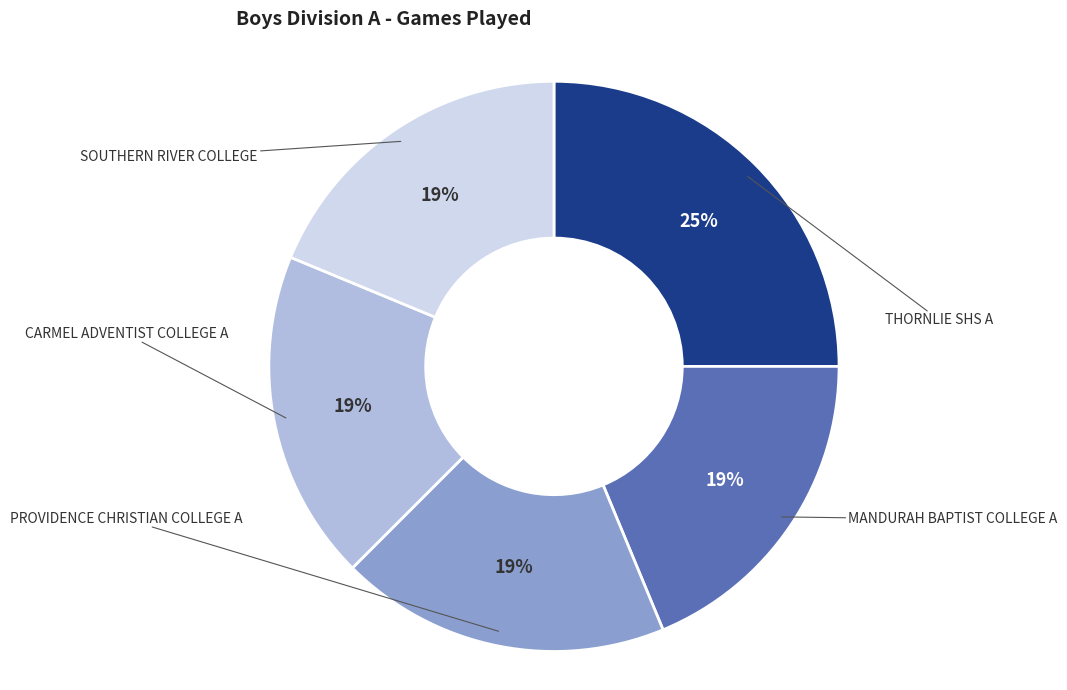

The SOUTHERN RIVER COLLEGE slice represents 19% of the pie. True or false?

True